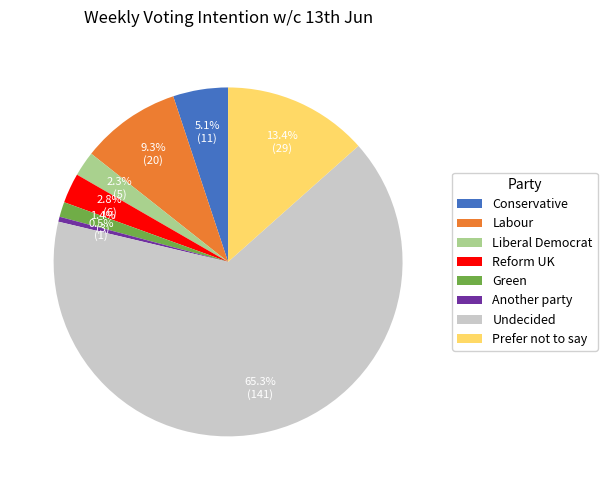

What percentage is the Labour slice, to the nearest percent?

9%